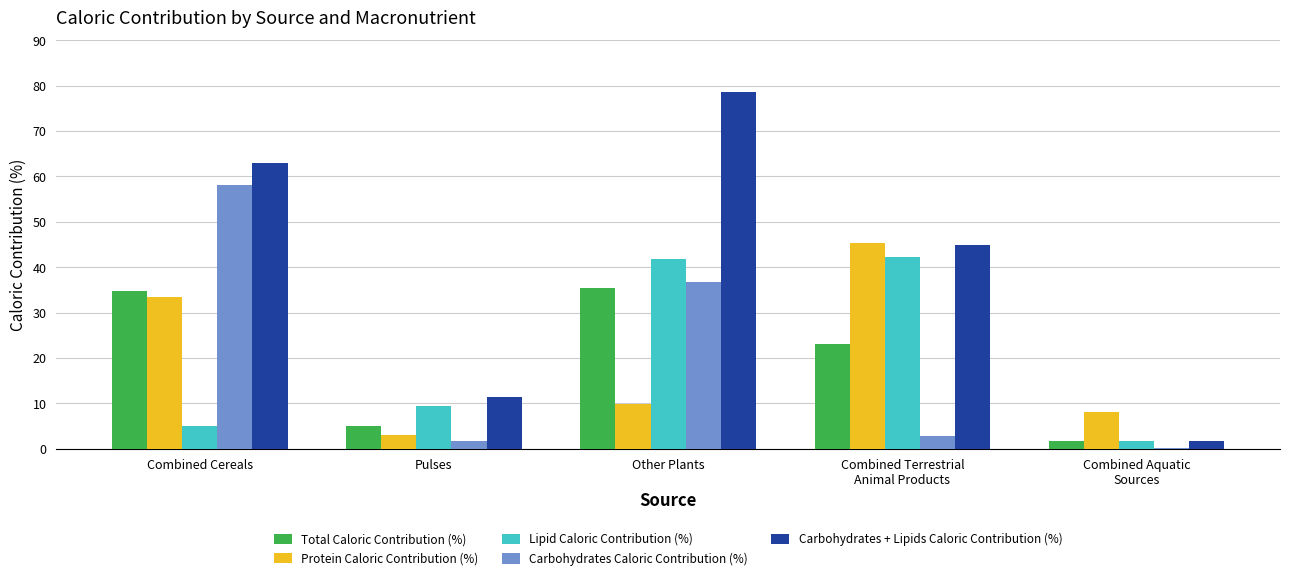

The value of Lipid Caloric Contribution (%) at Other Plants is 41.8. True or false?

True